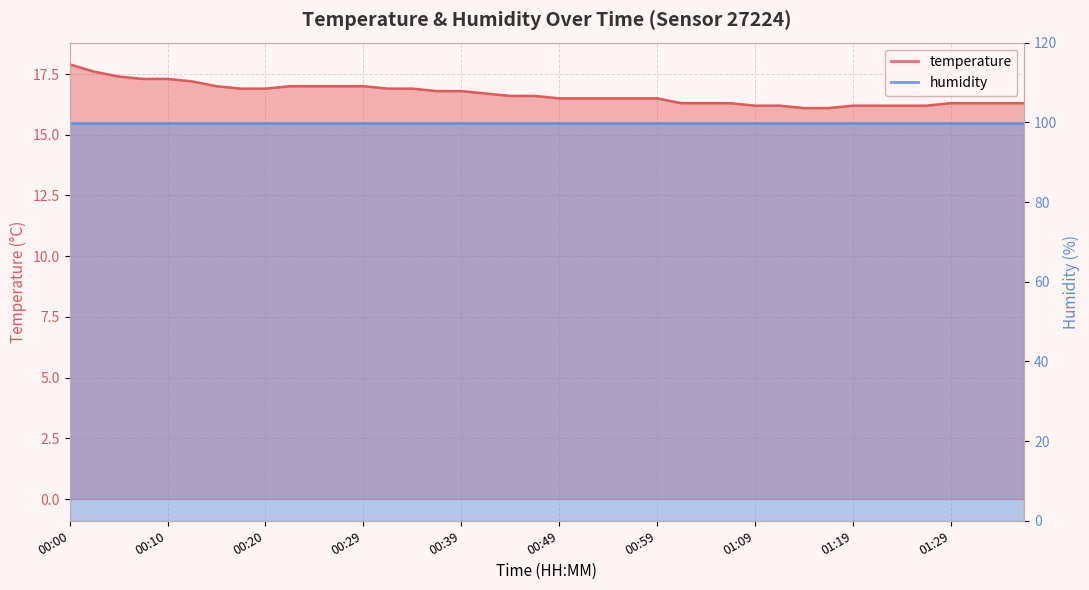

List the labels in order of value, smallest first.

01:14, 01:16, 01:09, 01:11, 01:19, 01:21, 01:24, 01:26, 01:02, 01:04, 01:06, 01:29, 01:31, 01:34, 01:36, 00:49, 00:51, 00:54, 00:57, 00:59, 00:44, 00:47, 00:42, 00:37, 00:39, 00:17, 00:20, 00:32, 00:34, 00:15, 00:22, 00:25, 00:27, 00:29, 00:12, 00:07, 00:10, 00:05, 00:03, 00:00